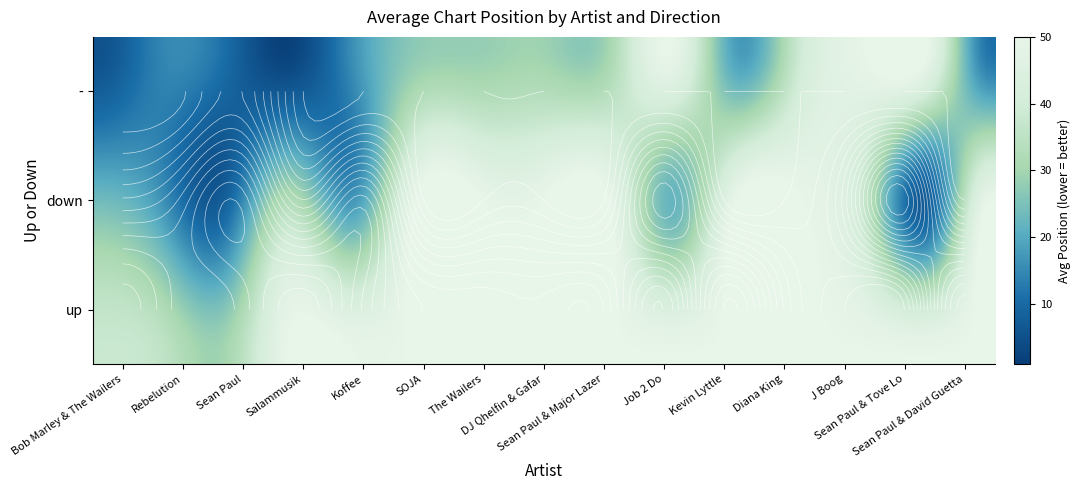

What is the difference between the highest and lowest values at down?

91.0